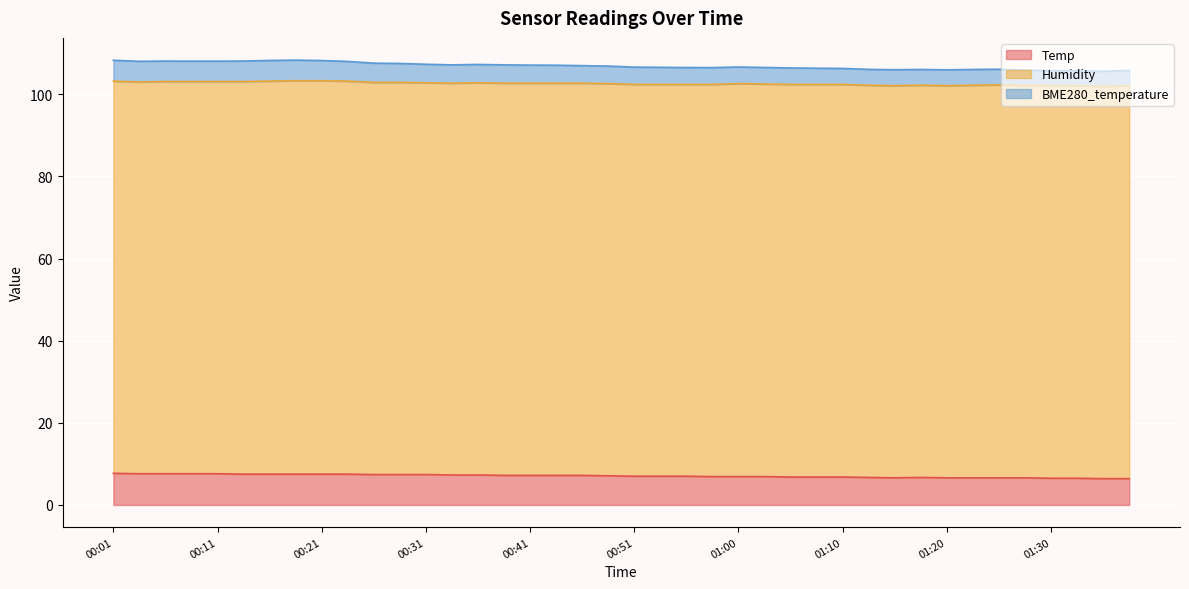

What is the maximum value for Temp?

7.7